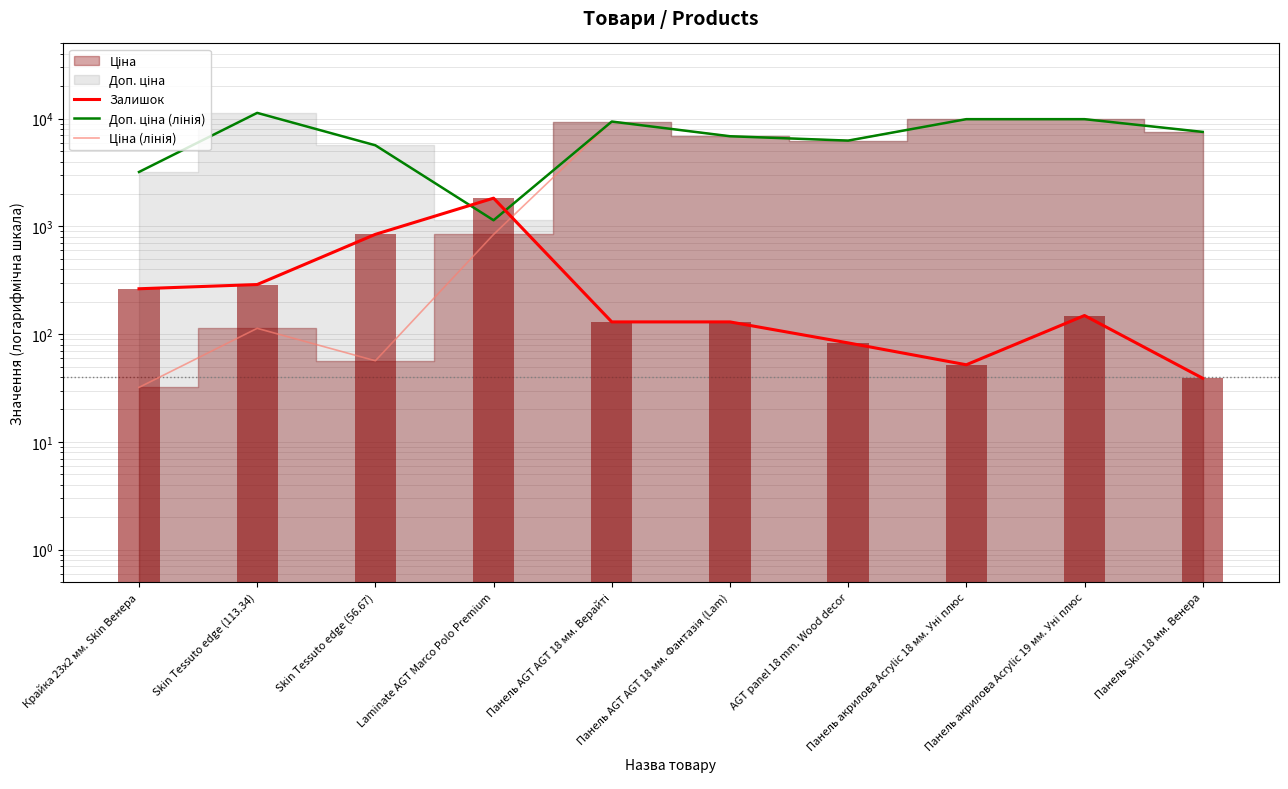

What is the total value across all series at Панель Skin 18 мм. Венера?

15130.8